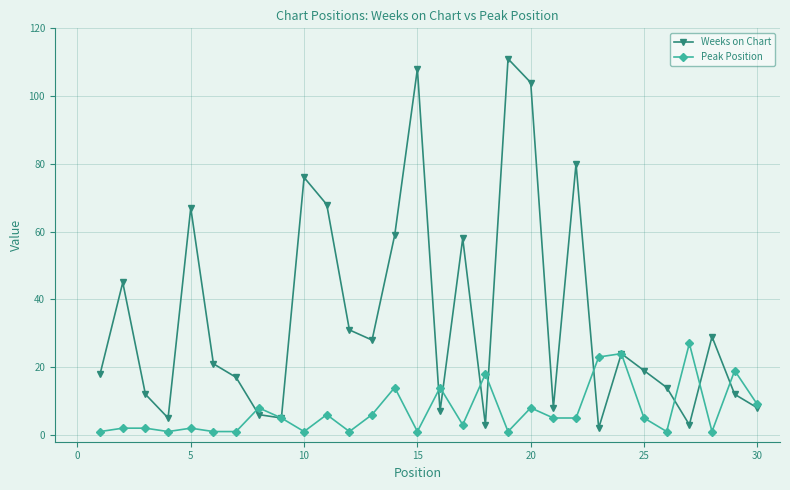

What are all the series names shown in the legend?

Weeks on Chart, Peak Position